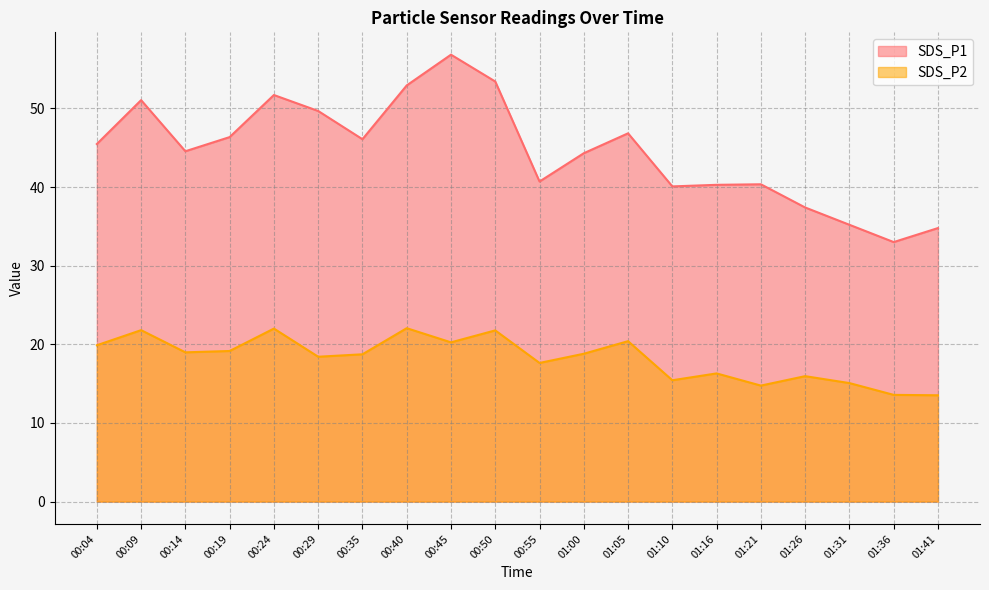

True or false: SDS_P2 has a value of 4.5 at 01:41.

False